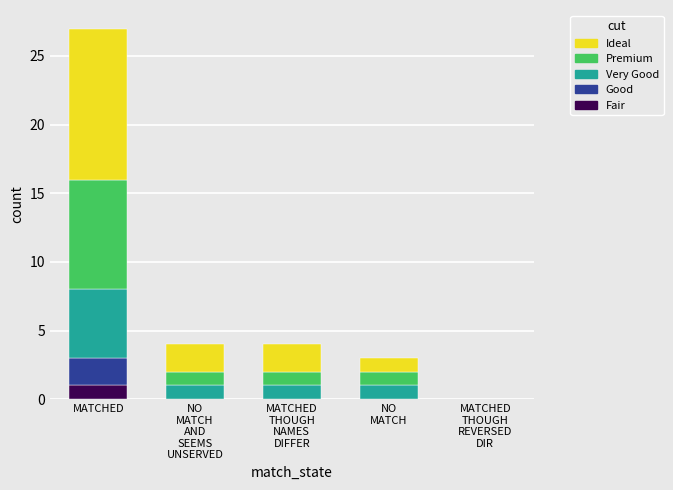

What is the total value across all series at MATCHED?

27